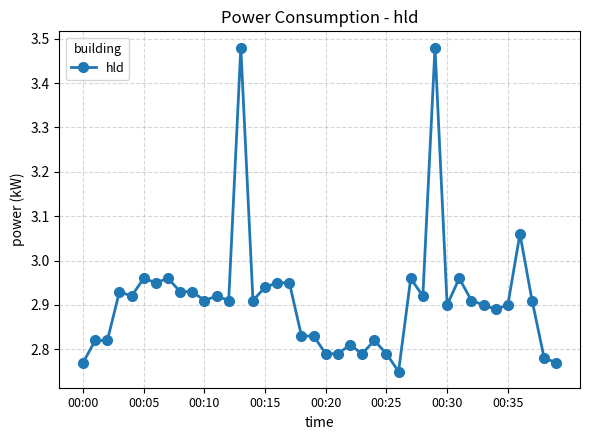

True or false: the data has more than 2 interior local peaks.

True